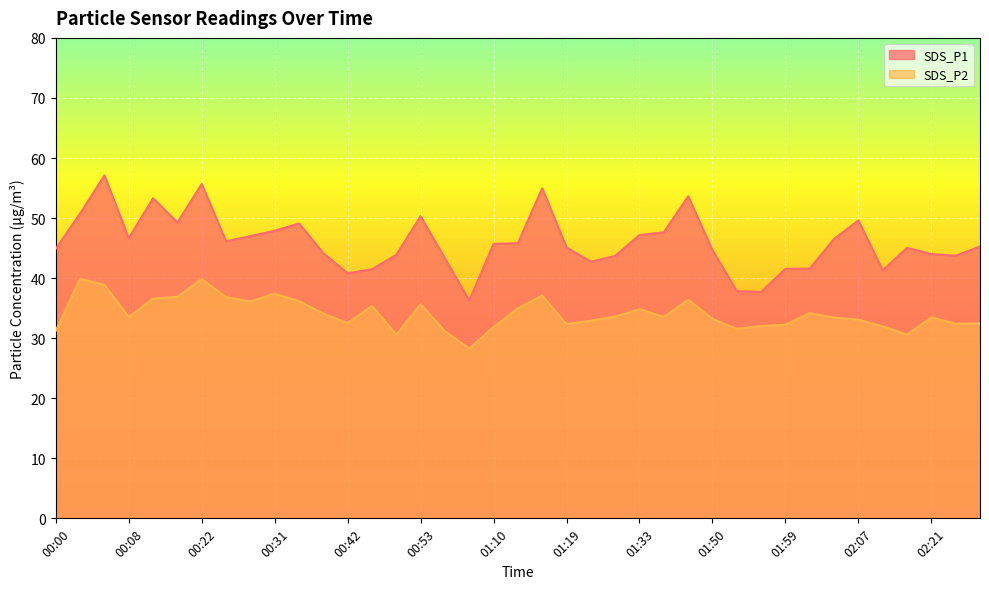

Reading left to right, what are all the values shown in this chart?

SDS_P1: 00:00=44.9	00:02=50.8	00:05=57.1	00:08=46.6	00:10=53.3	00:19=49.2	00:22=55.7	00:25=46.1	00:28=47.0	00:31=47.9	00:33=49.1	00:39=44.1	00:42=40.8	00:48=41.5	00:50=43.9	00:53=50.3	00:56=43.3	00:59=36.2	01:10=45.7	01:13=45.8	01:16=55.0	01:19=45.1	01:21=42.7	01:24=43.7	01:33=47.2	01:39=47.6	01:41=53.6	01:50=44.6	01:53=37.8	01:56=37.7	01:59=41.5	02:02=41.6	02:04=46.5	02:07=49.6	02:10=41.3	02:15=45.0	02:21=44.0	02:30=43.7	02:33=45.3
SDS_P2: 00:00=31.2	00:02=39.9	00:05=38.9	00:08=33.5	00:10=36.6	00:19=36.9	00:22=39.8	00:25=36.8	00:28=36.1	00:31=37.4	00:33=36.2	00:39=34.1	00:42=32.5	00:48=35.4	00:50=30.6	00:53=35.6	00:56=31.1	00:59=28.3	01:10=31.9	01:13=35.0	01:16=37.1	01:19=32.4	01:21=32.9	01:24=33.6	01:33=34.8	01:39=33.5	01:41=36.4	01:50=33.2	01:53=31.6	01:56=32.0	01:59=32.2	02:02=34.2	02:04=33.4	02:07=33.1	02:10=32.0	02:15=30.6	02:21=33.5	02:30=32.4	02:33=32.5